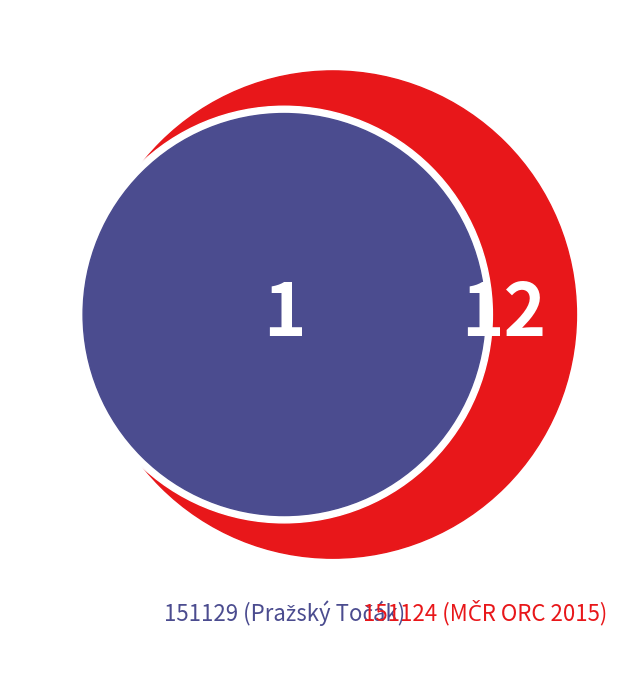

Rank the categories by value from lowest to highest.

151129, 151124